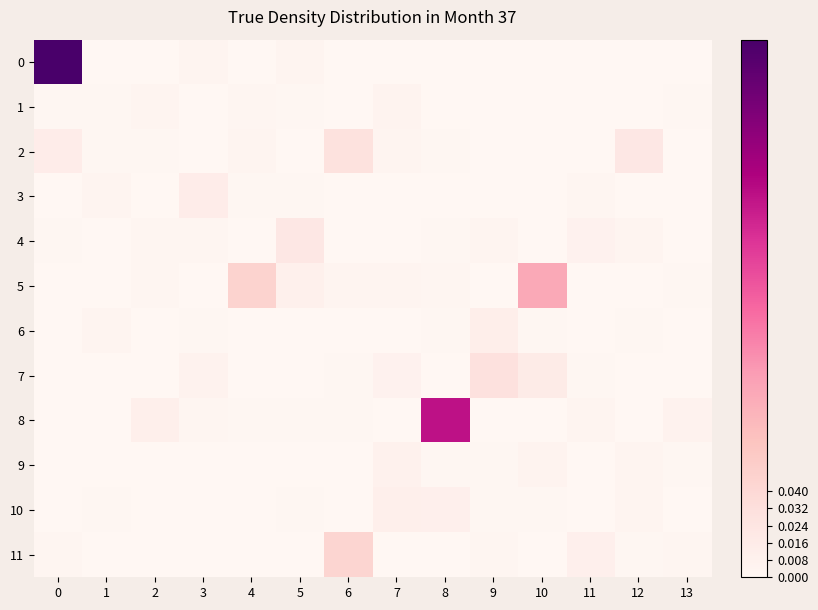

How many distinct data groups are displayed?

12